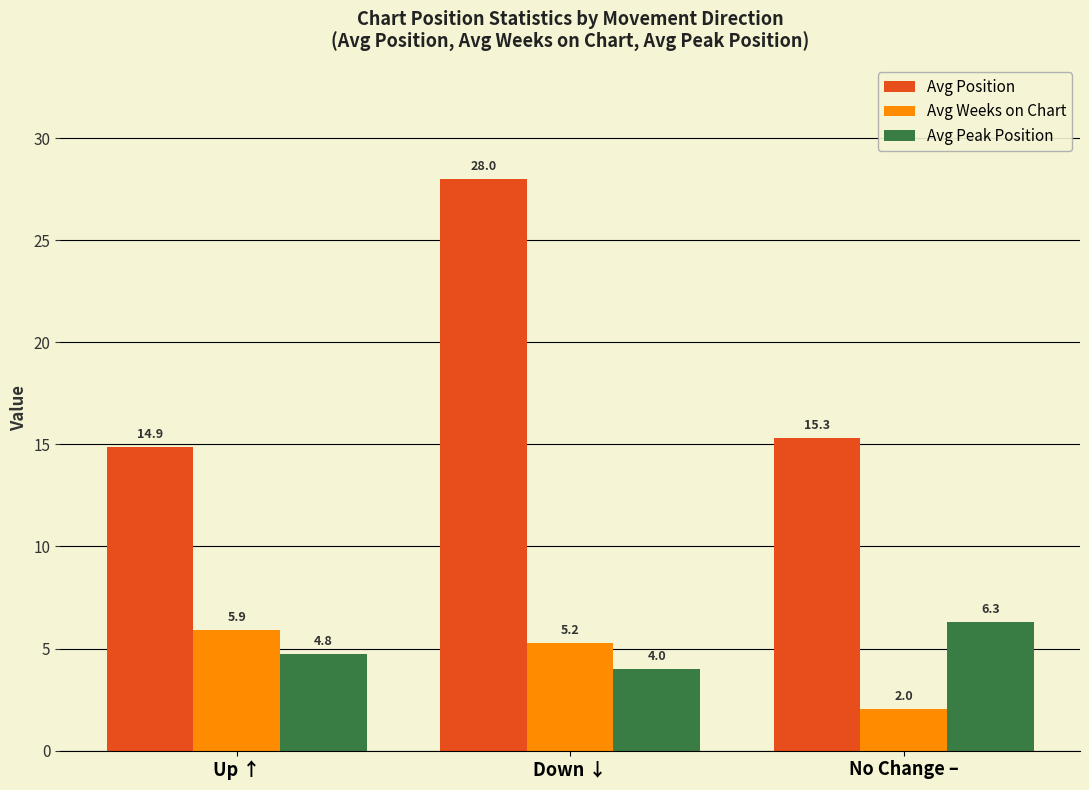

The value of Avg Peak Position at Down ↓ is 4.0. True or false?

True